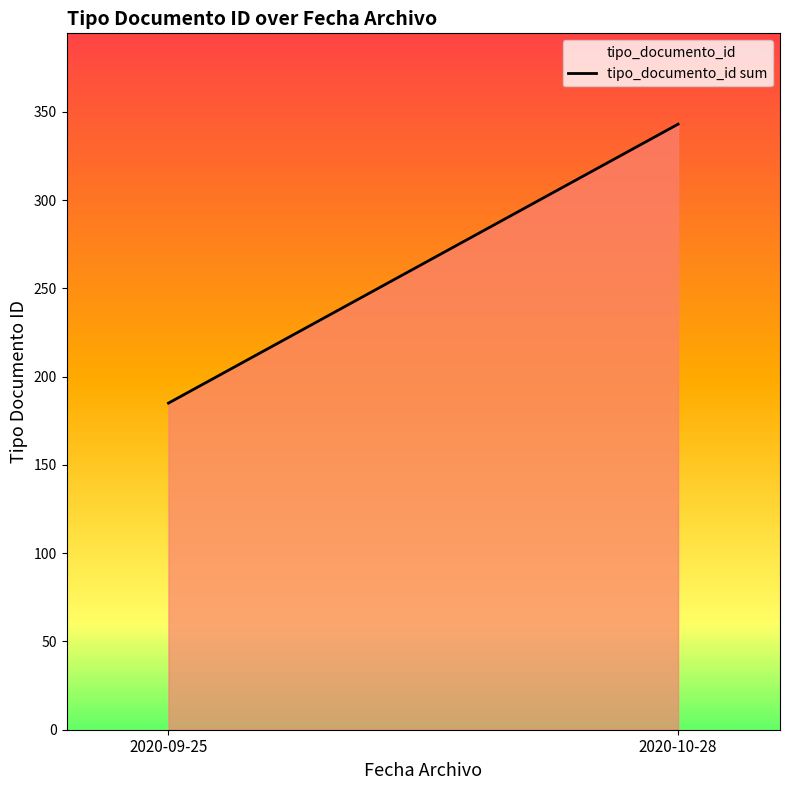

Is it true that the value at 2020-09-25 is 53?

False